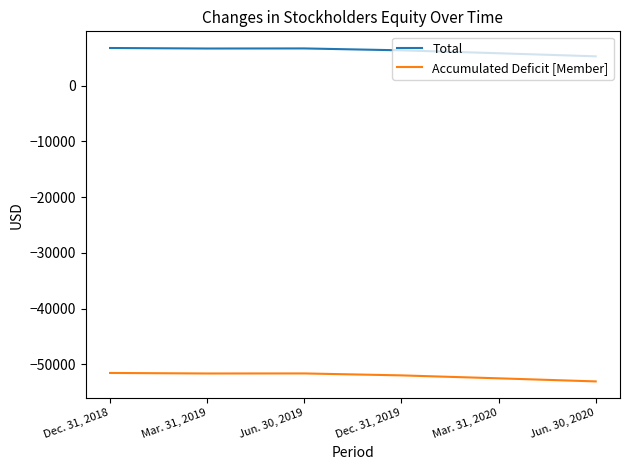

True or false: Total and Accumulated Deficit [Member] intersect in this chart.

False